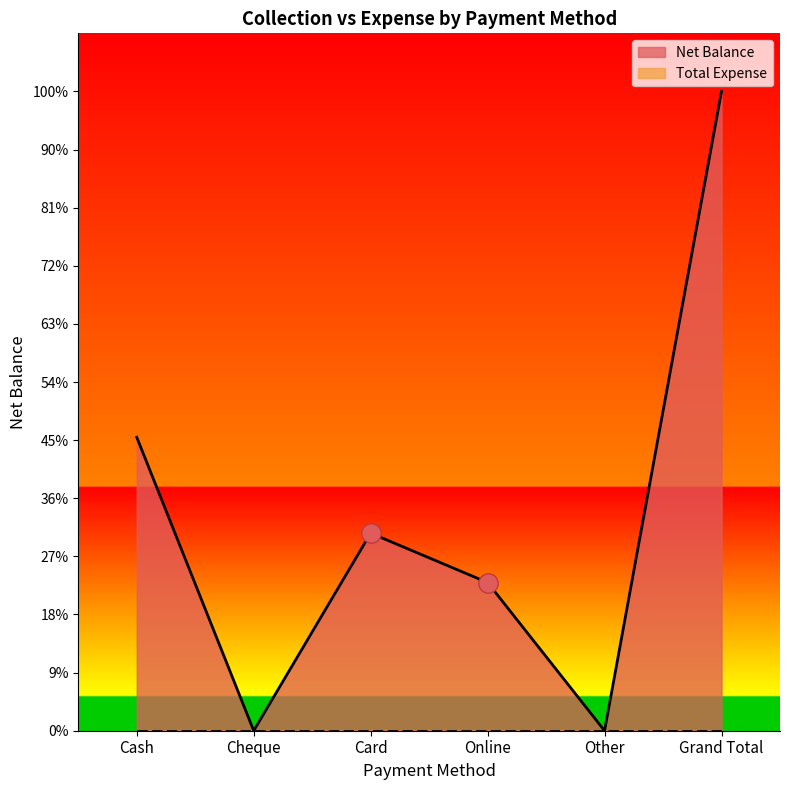

How many values are below 34000?

3